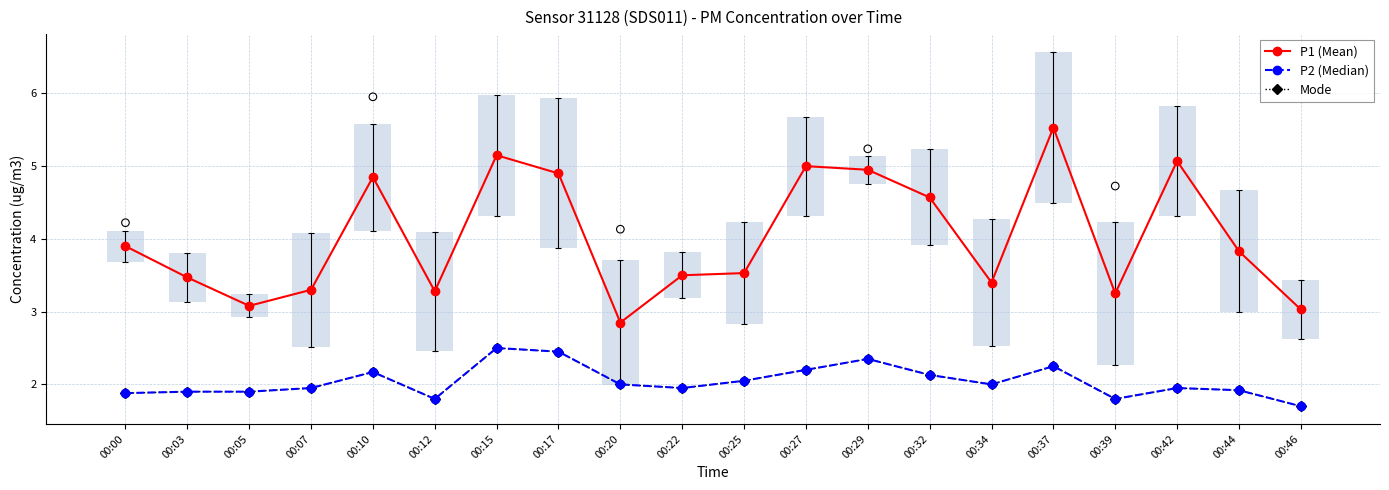

Which series has the largest total across all categories?

P1 (Mean)